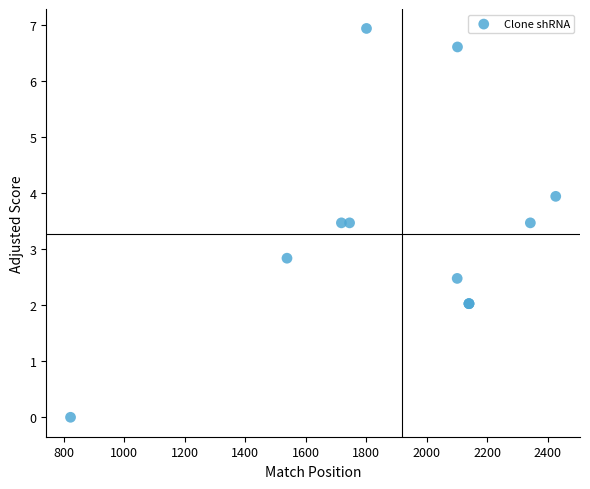

What Y value in the scatter plot is closest to 3?

2.8